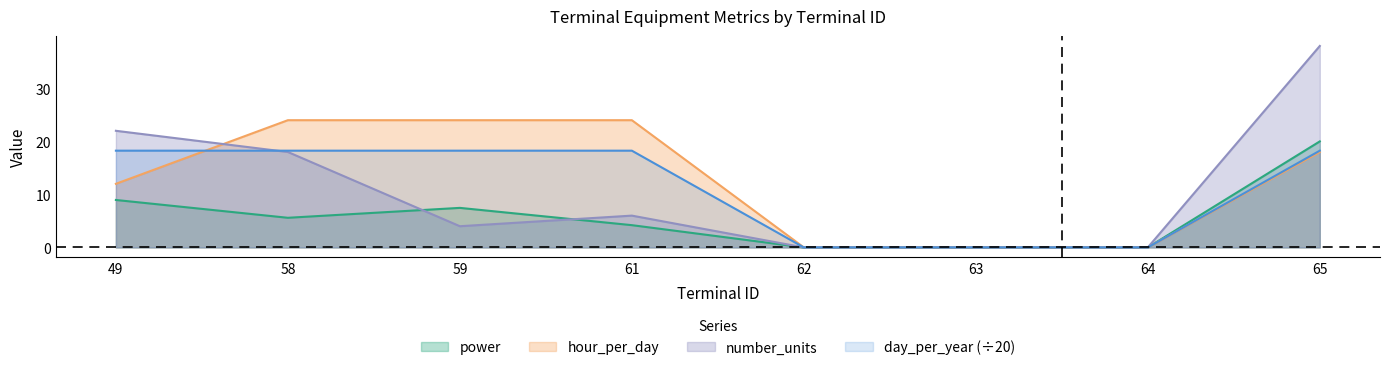

Where is power nearest to the value 10?

49